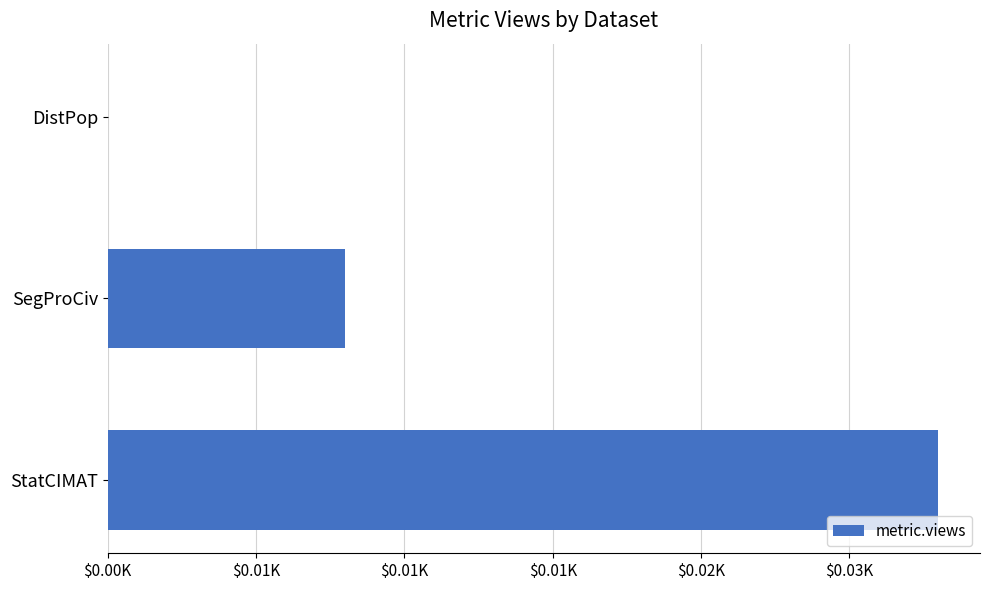

Are the bars horizontal?

Yes